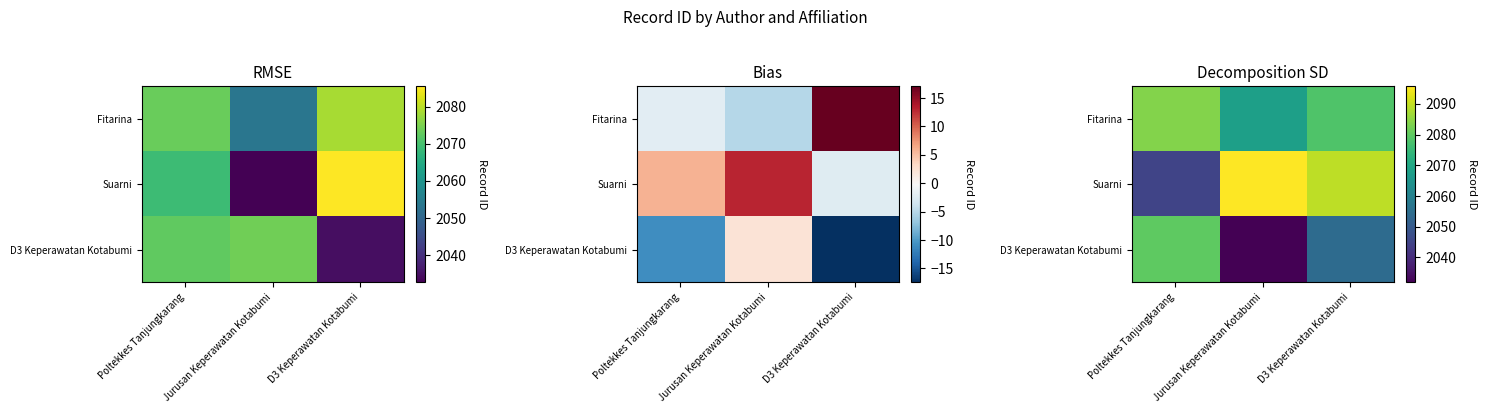

Where is Suarni nearest to the value 2070?

D3 Keperawatan Kotabumi